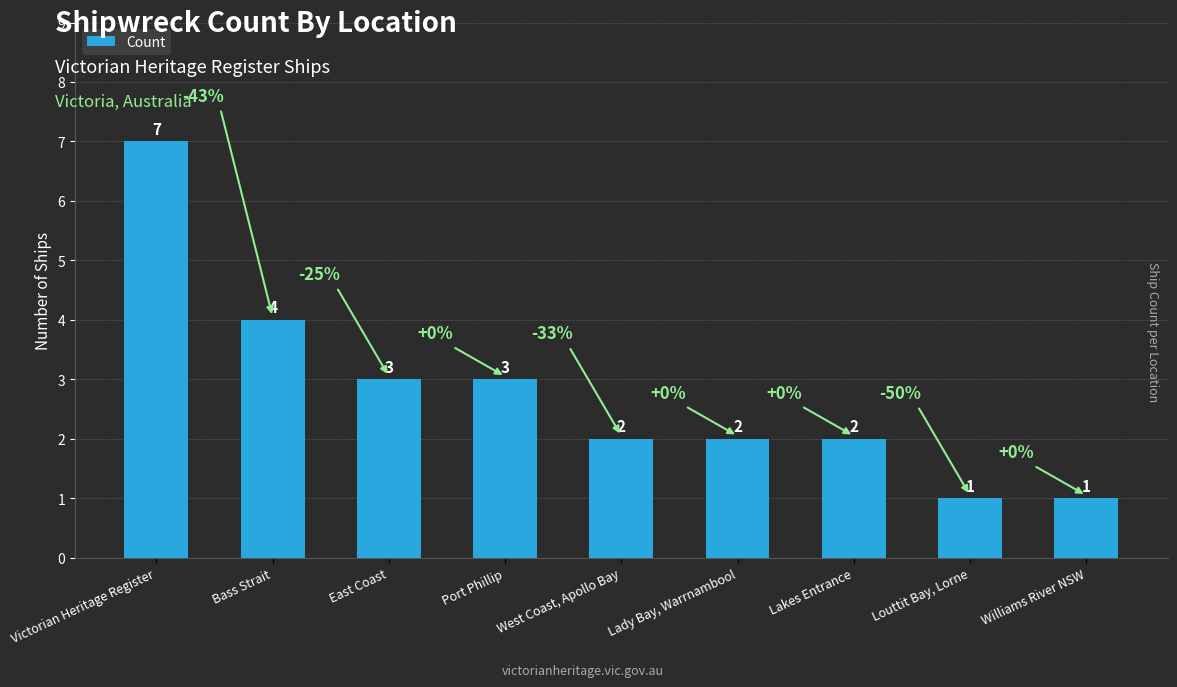

What is the sum of the values at Williams River NSW and Lakes Entrance?

3